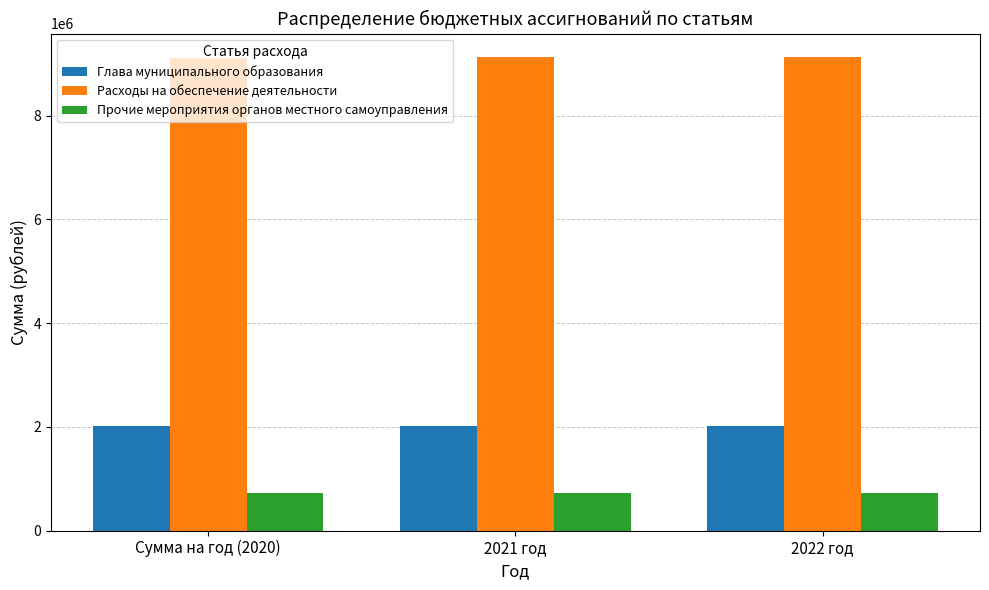

At 2021 год, list the series in order from smallest to largest.

Прочие мероприятия органов местного самоуправления, Глава муниципального образования, Расходы на обеспечение деятельности